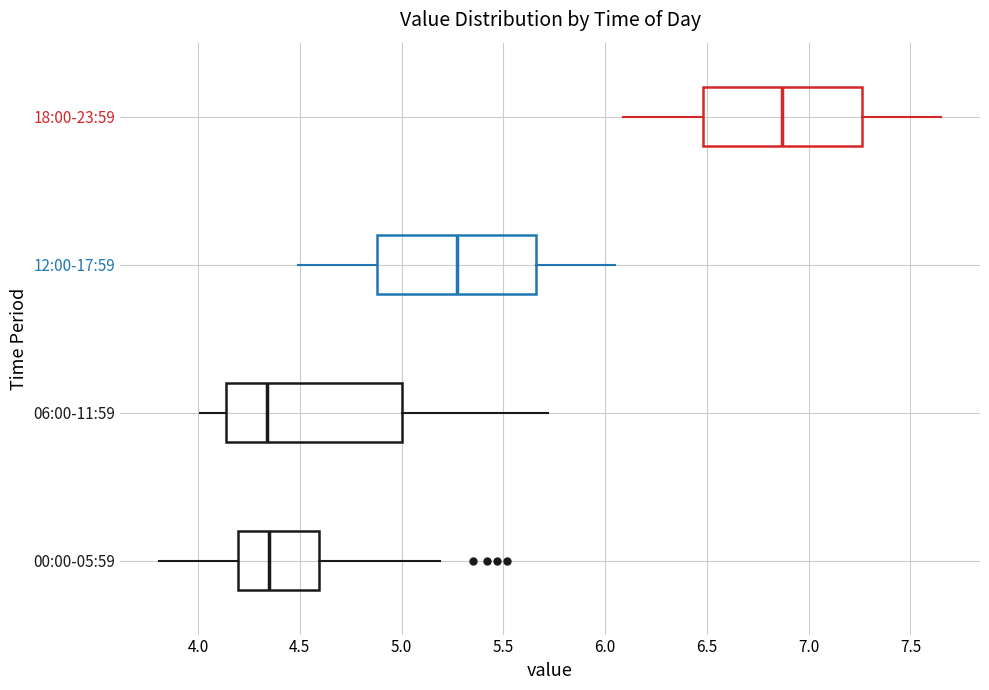

Reading bottom to top, read every box against the x-axis: the position of its median line, the range the box covers, and the ends of its whiskers. The values are not printed on the chart, so give them approximately, as read against the axis.

00:00-05:59: median 4.35, box 4.20 to 4.60, whiskers 3.80 to 5.20
06:00-11:59: median 4.35, box 4.15 to 5.00, whiskers 4.00 to 5.70
12:00-17:59: median 5.25, box 4.90 to 5.65, whiskers 4.50 to 6.05
18:00-23:59: median 6.85, box 6.50 to 7.25, whiskers 6.10 to 7.65